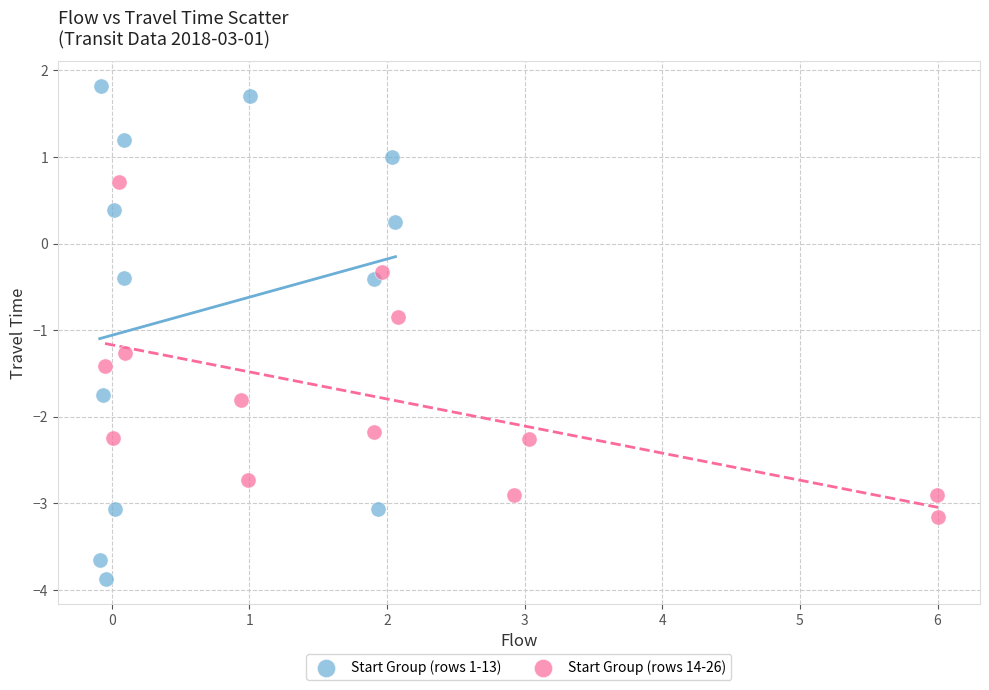

Which series contains the highest Y value?

Start Group (rows 1-13)